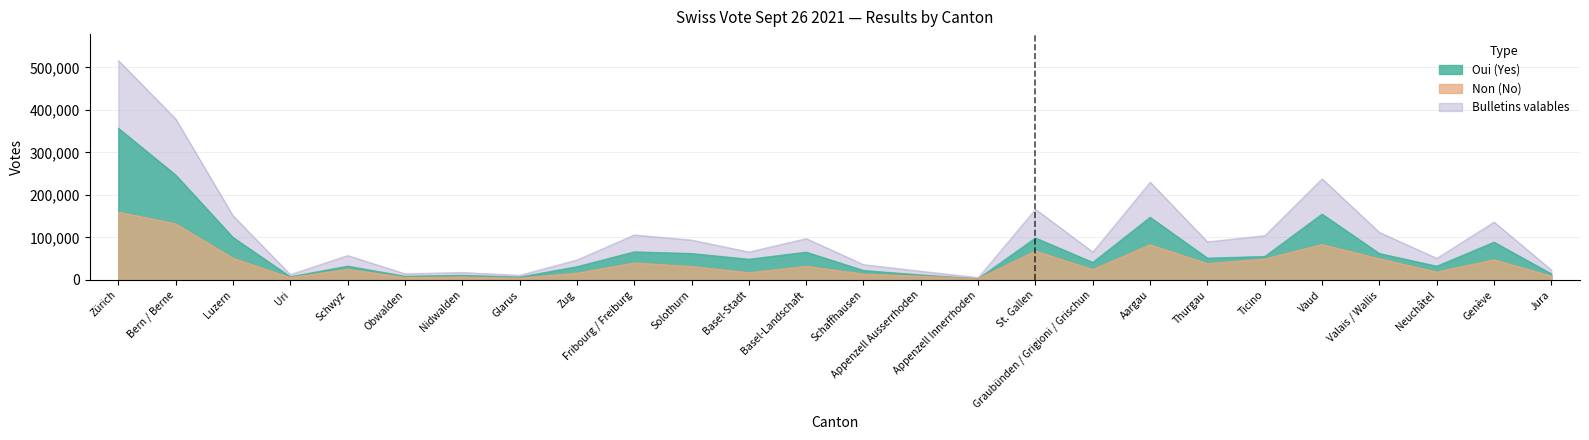

The value of Bulletins valables at Jura is 23508. True or false?

True